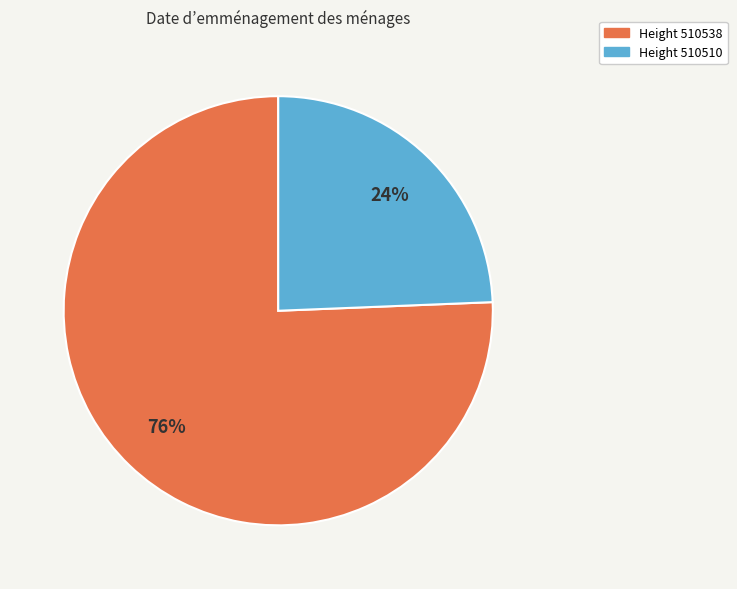

True or false: Height 510538 accounts for 86% of the total.

False